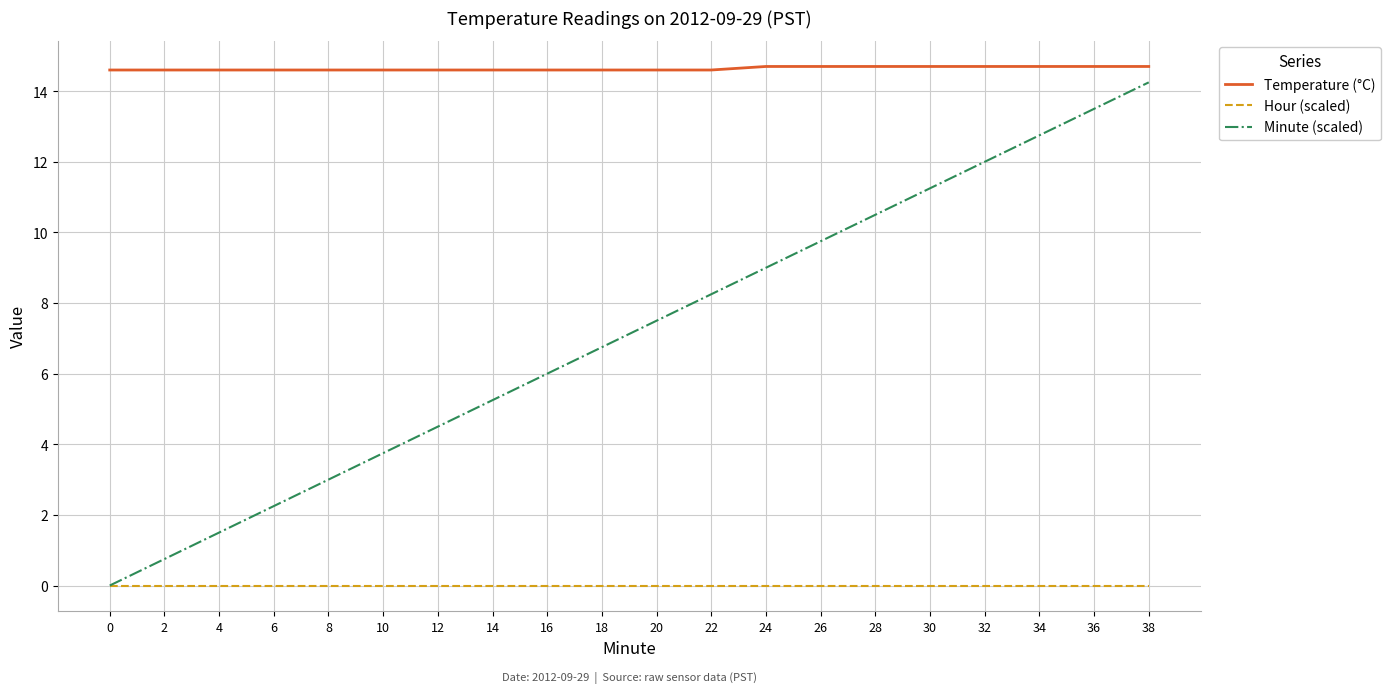

What is the sum of the Minute (scaled) values at 34 and 16?

18.8